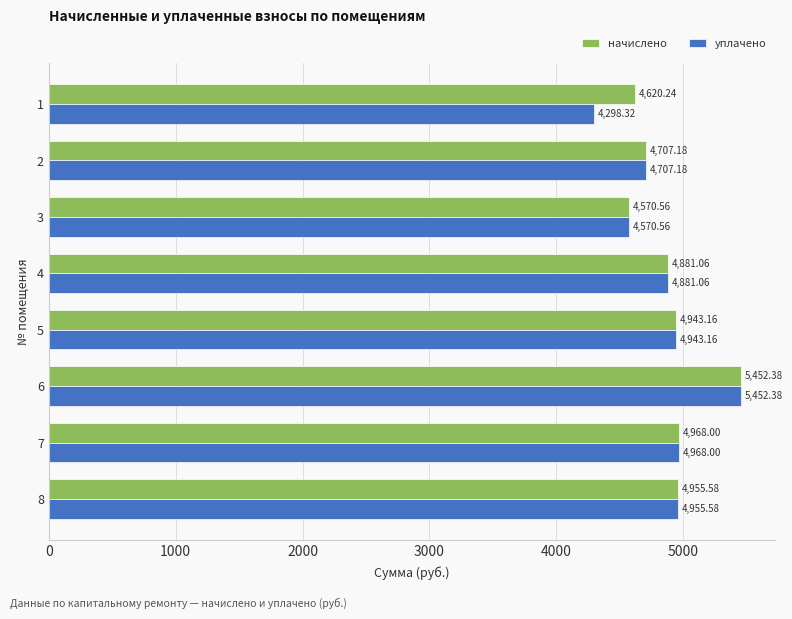

At how many categories does at least one series exceed 4324?

8